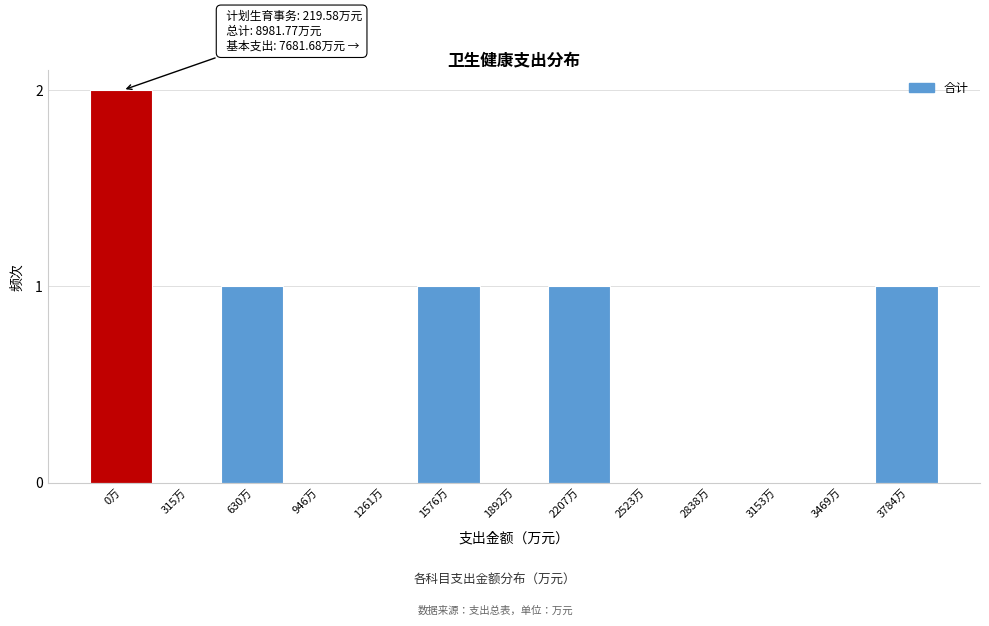

Reading left to right, what are all the values shown in this chart?

0万=2	315万=0	630万=1	946万=0	1261万=0	1576万=1	1892万=0	2207万=1	2523万=0	2838万=0	3153万=0	3469万=0	3784万=1